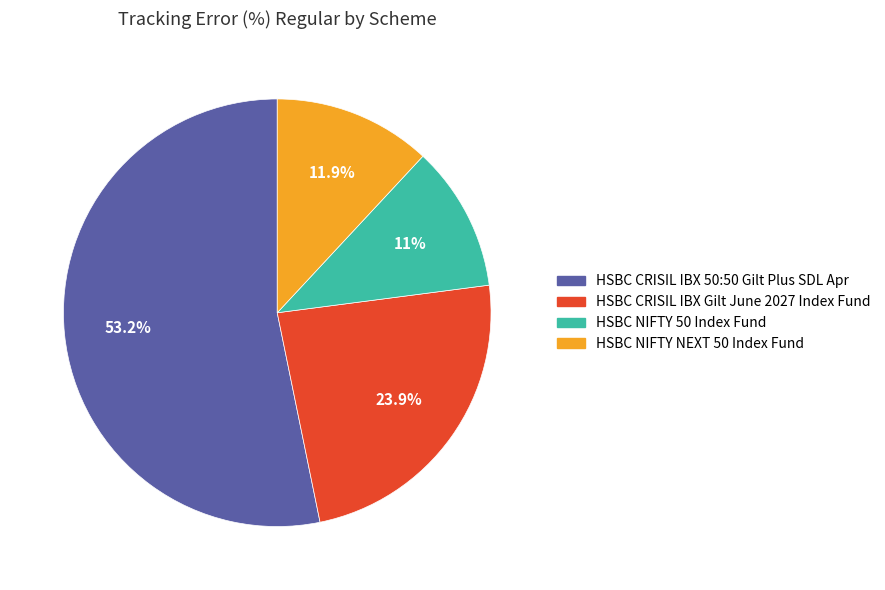

What is the largest slice in the pie chart?

HSBC CRISIL IBX 50:50 Gilt Plus SDL Apr